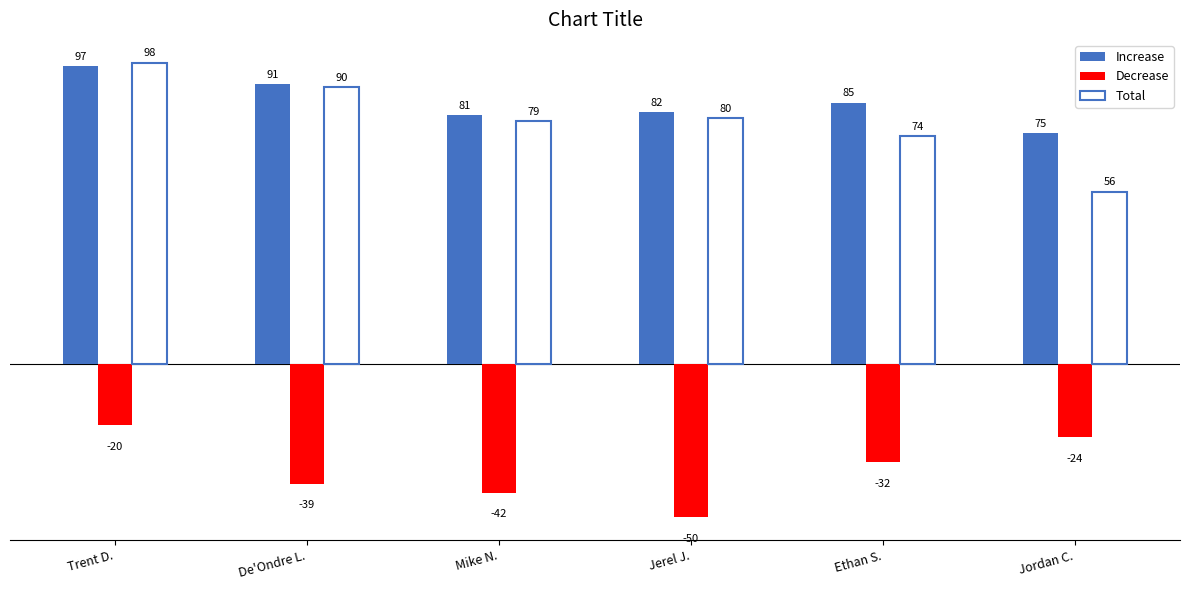

At Jordan C., list the series in order from largest to smallest.

Increase, Total, Decrease